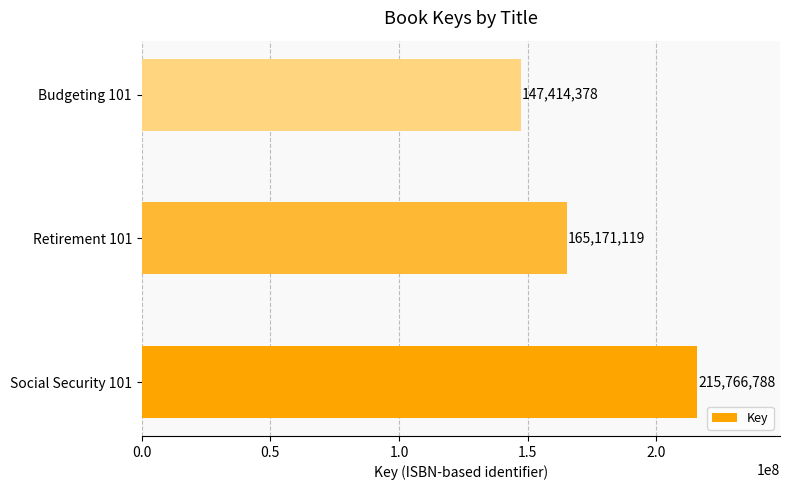

What is the change in value from Retirement 101 to Budgeting 101?

-17756741